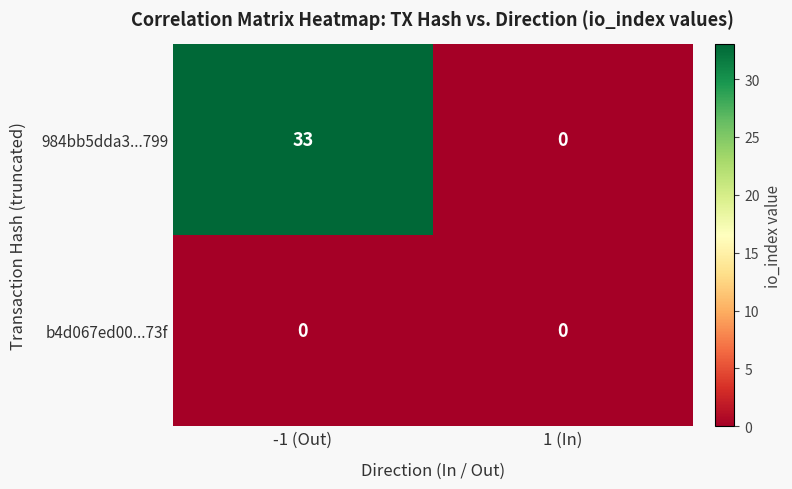

True or false: b4d067ed00...73f has a value of 0 at 1 (In).

True